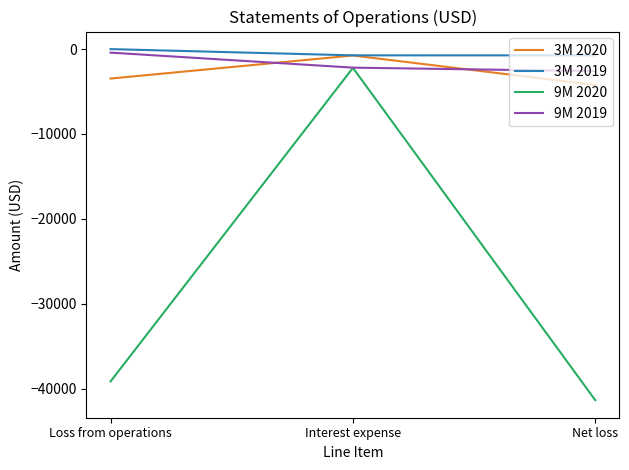

The value of 3M 2019 at Loss from operations is 0. True or false?

True